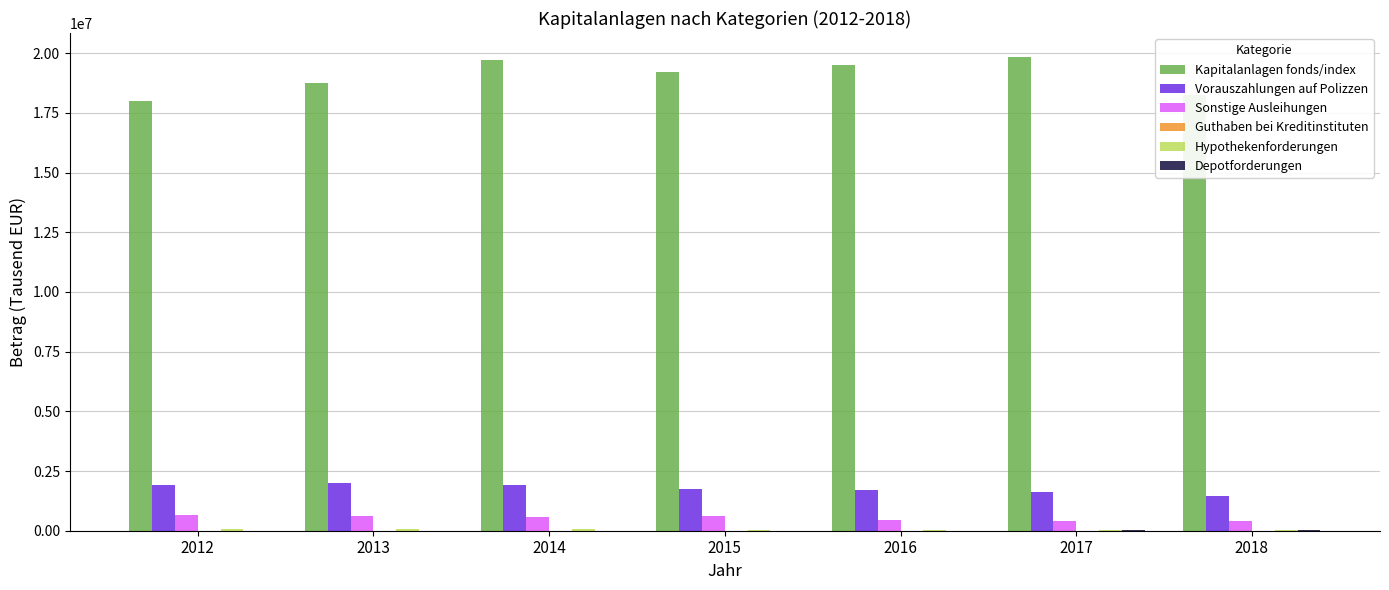

Which series has the largest total across all categories?

Kapitalanlagen fonds/index